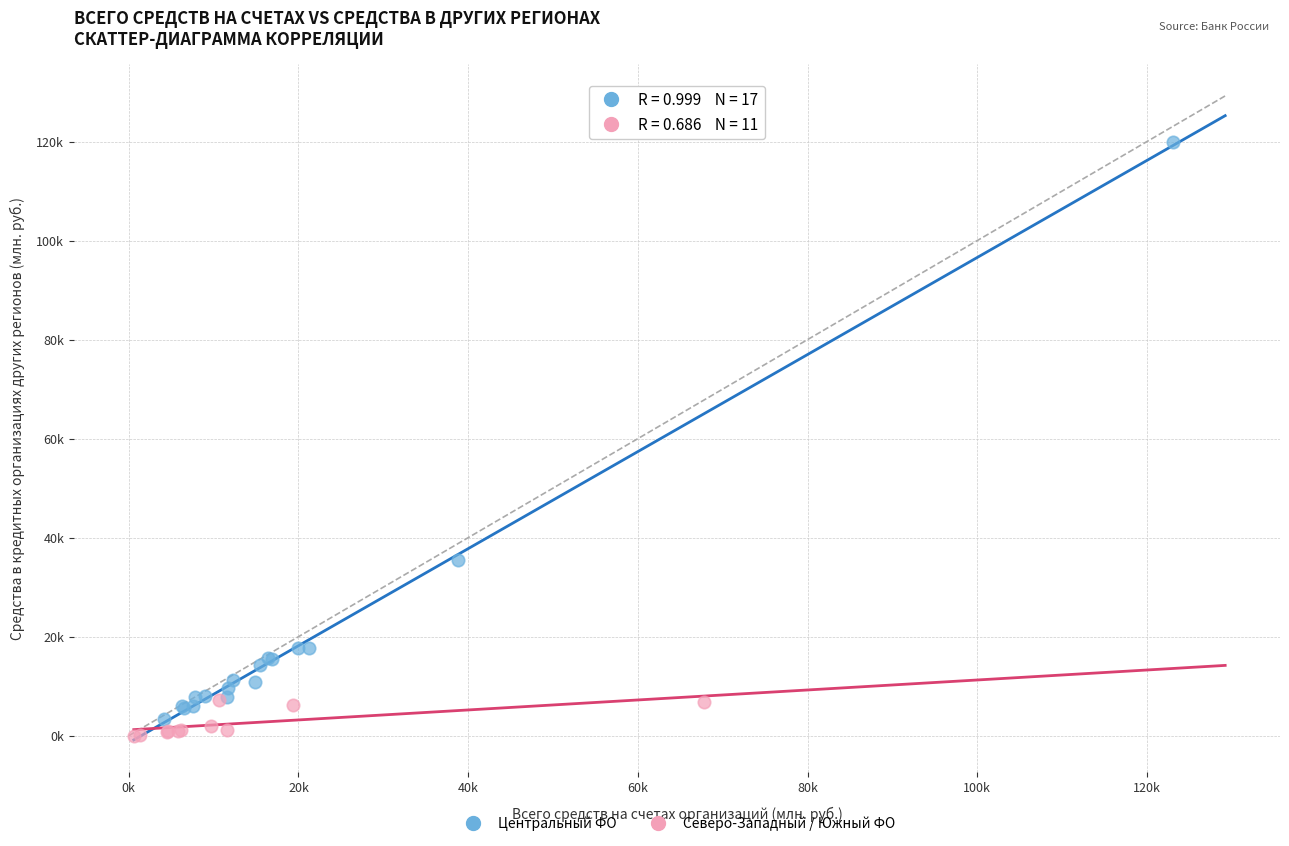

Which series reaches the minimum Y coordinate?

Северо-Западный / Южный ФО